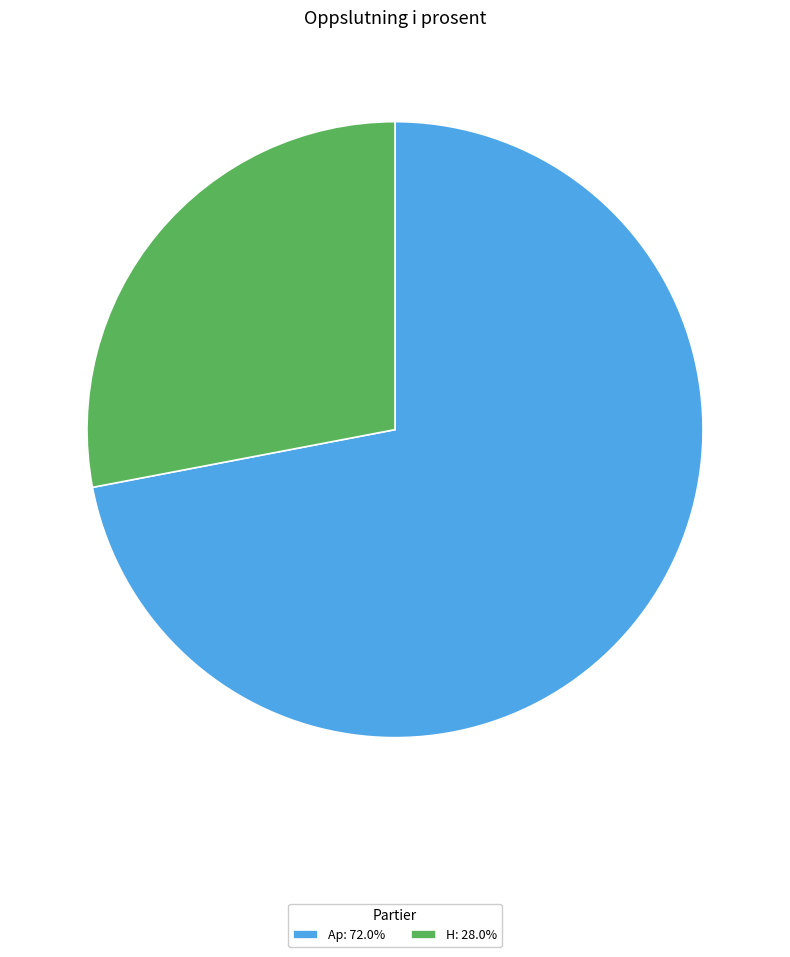

Approximately how many times larger is the value at H: 28.0% compared to Ap: 72.0%?

0.4